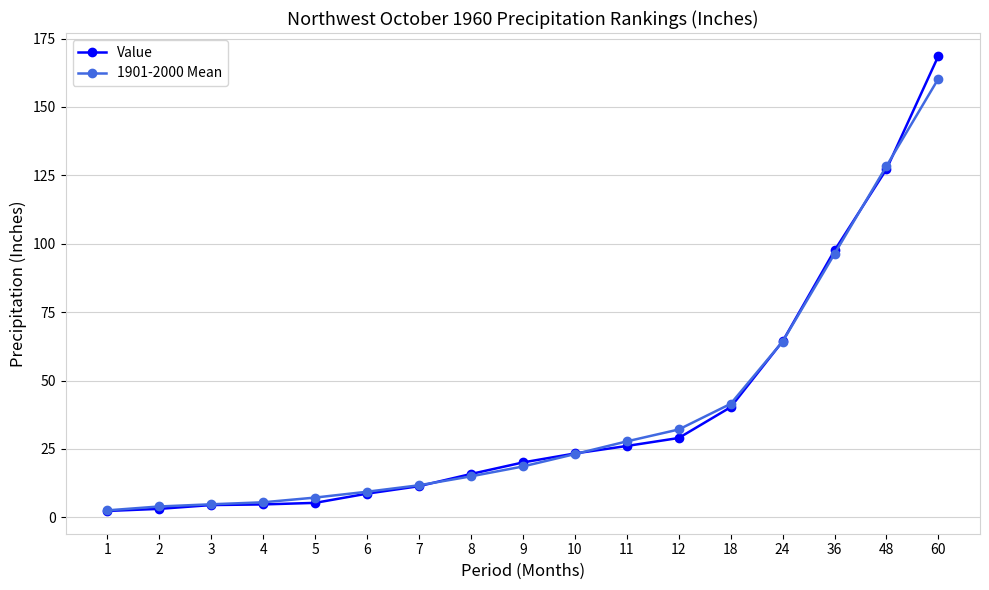

What is the difference between the maximum and minimum values in the 1901-2000 Mean series?

157.8